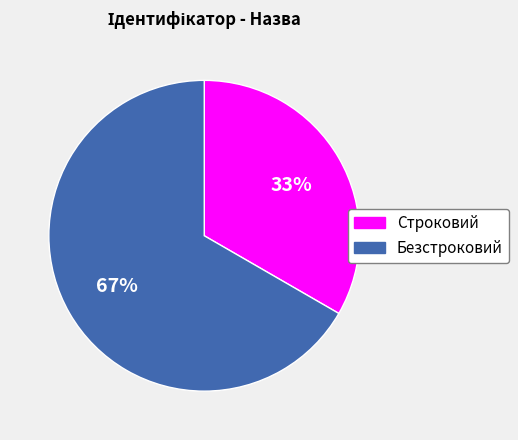

Does Безстроковий account for over 50% of the chart?

Yes